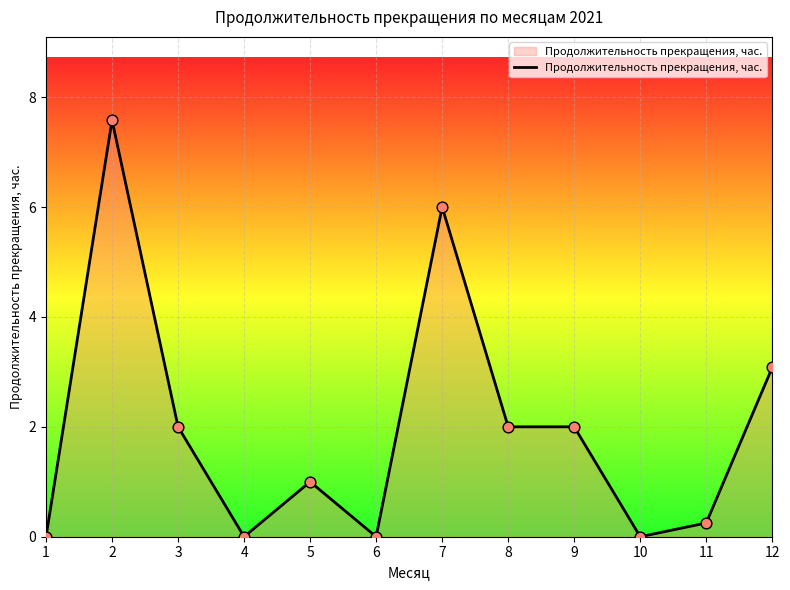

Between 4 and 7, which is larger?

7